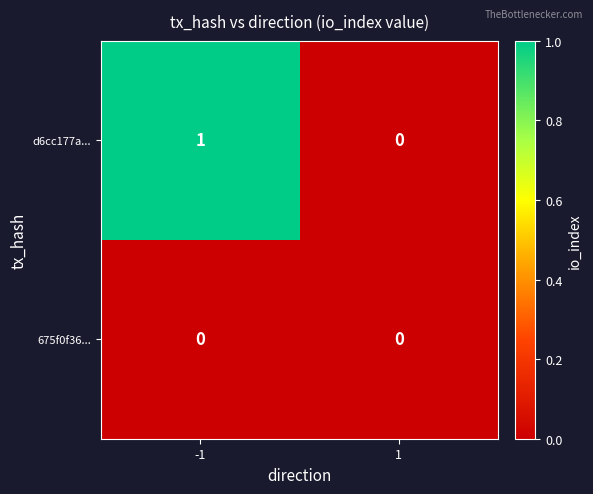

Which series changed the most between -1 and 1?

d6cc177a...